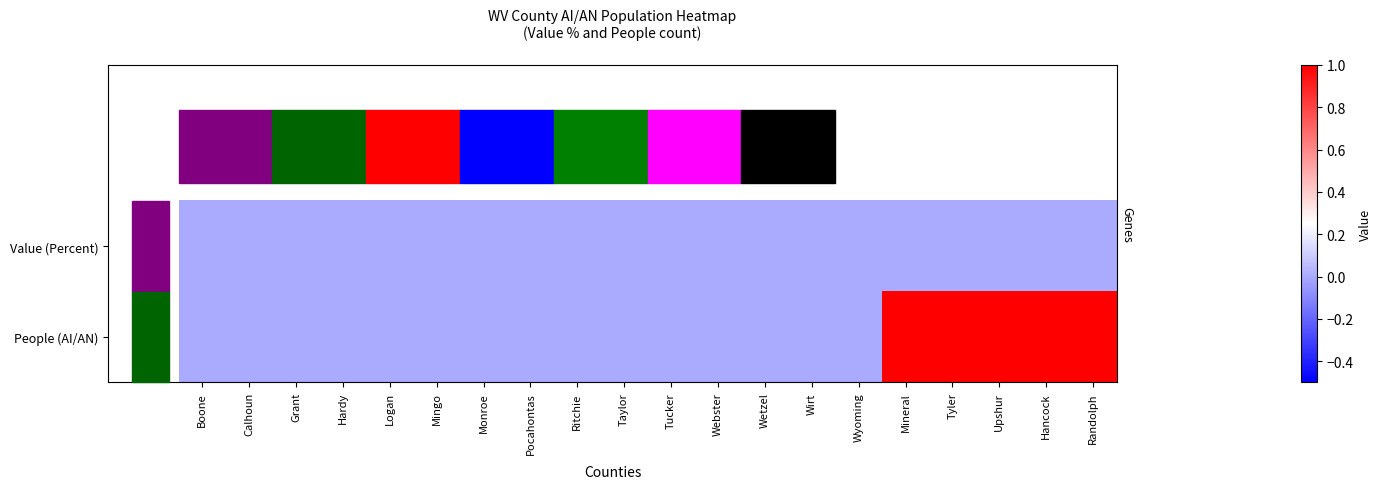

Reading right to left, transcribe all the data shown in this chart.

Value (Percent): Randolph=0	Hancock=0	Upshur=0	Tyler=0	Mineral=0	Wyoming=0	Wirt=0	Wetzel=0	Webster=0	Tucker=0	Taylor=0	Ritchie=0	Pocahontas=0	Monroe=0	Mingo=0	Logan=0	Hardy=0	Grant=0	Calhoun=0	Boone=0
People (AI/AN): Randolph=1	Hancock=1	Upshur=1	Tyler=1	Mineral=1	Wyoming=0	Wirt=0	Wetzel=0	Webster=0	Tucker=0	Taylor=0	Ritchie=0	Pocahontas=0	Monroe=0	Mingo=0	Logan=0	Hardy=0	Grant=0	Calhoun=0	Boone=0